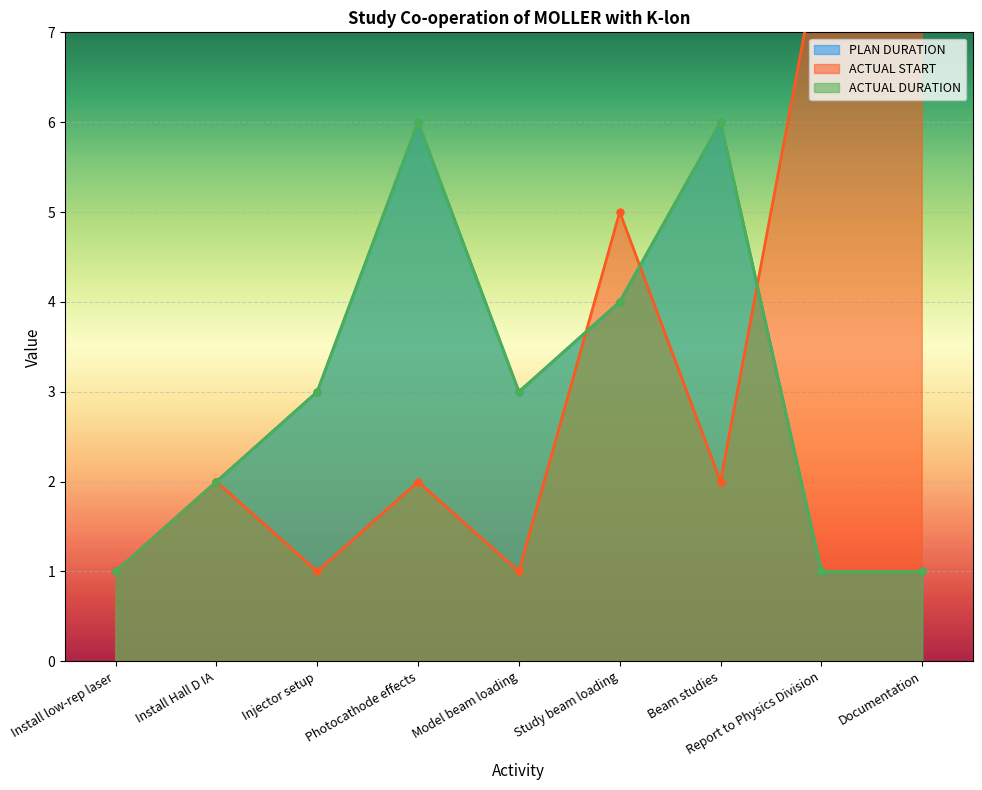

What is the average value of the ACTUAL DURATION series?

3